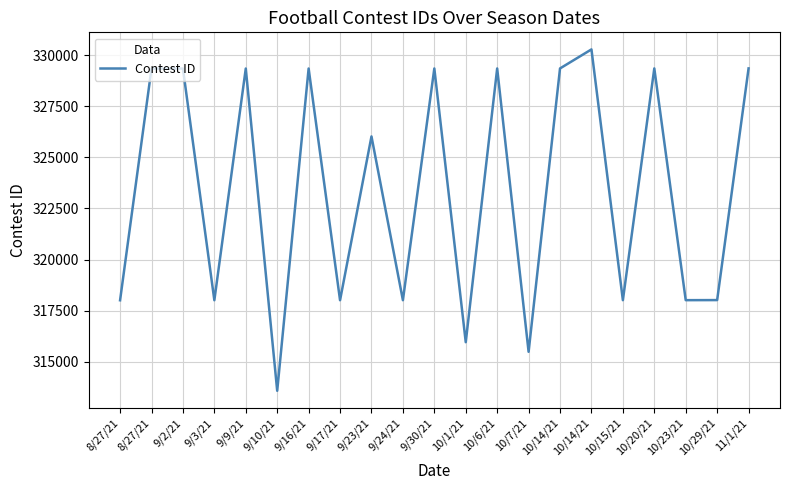

Does the chart display data point markers on the line(s)?

No